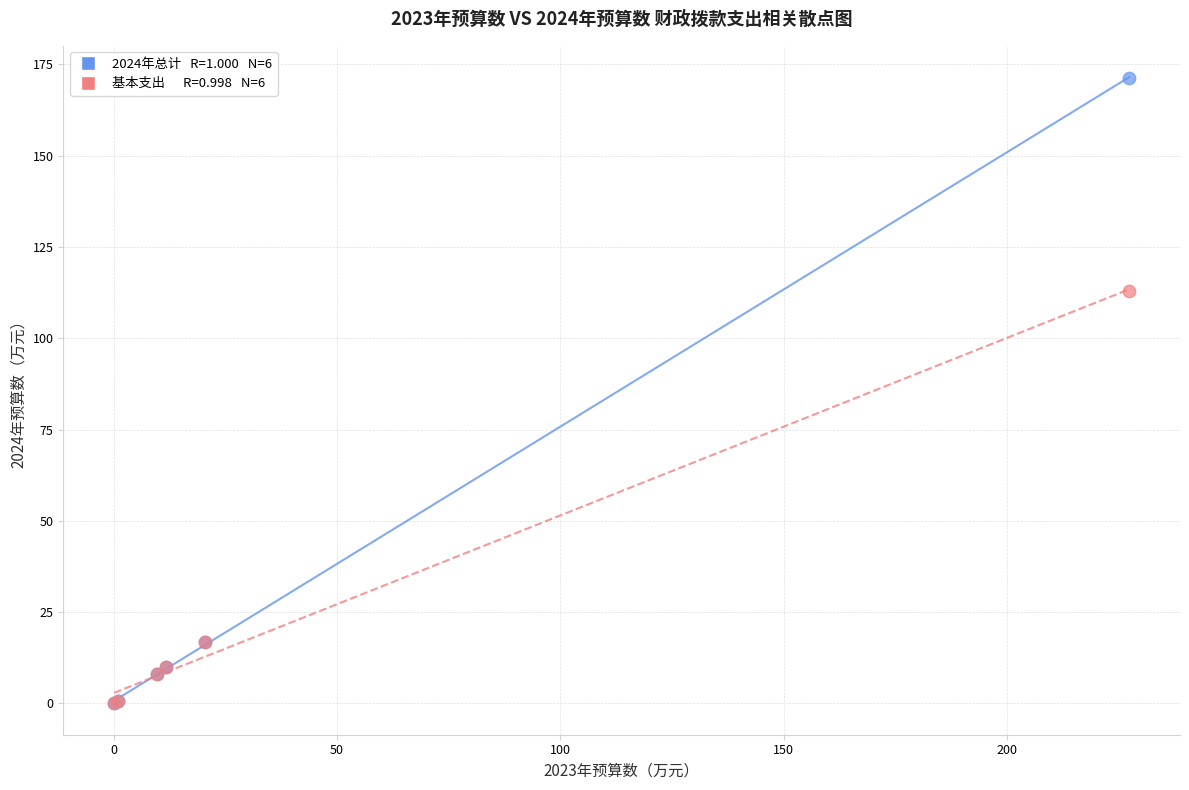

Across all series, what Y value is closest to 85?

113.0